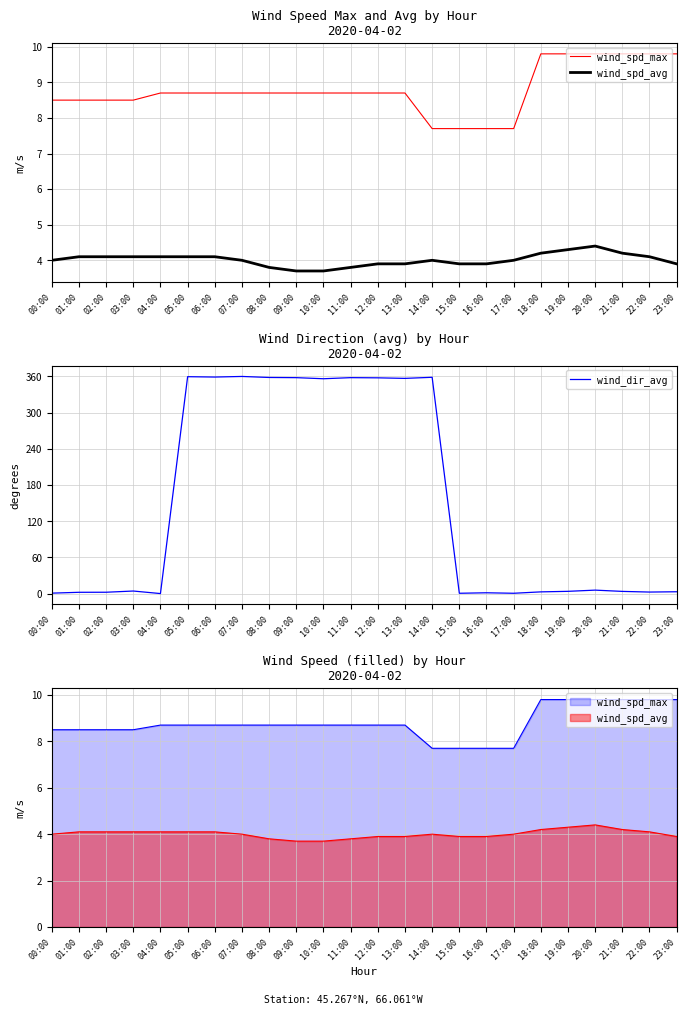

What is the difference between the highest and lowest values at 10:00?

352.4